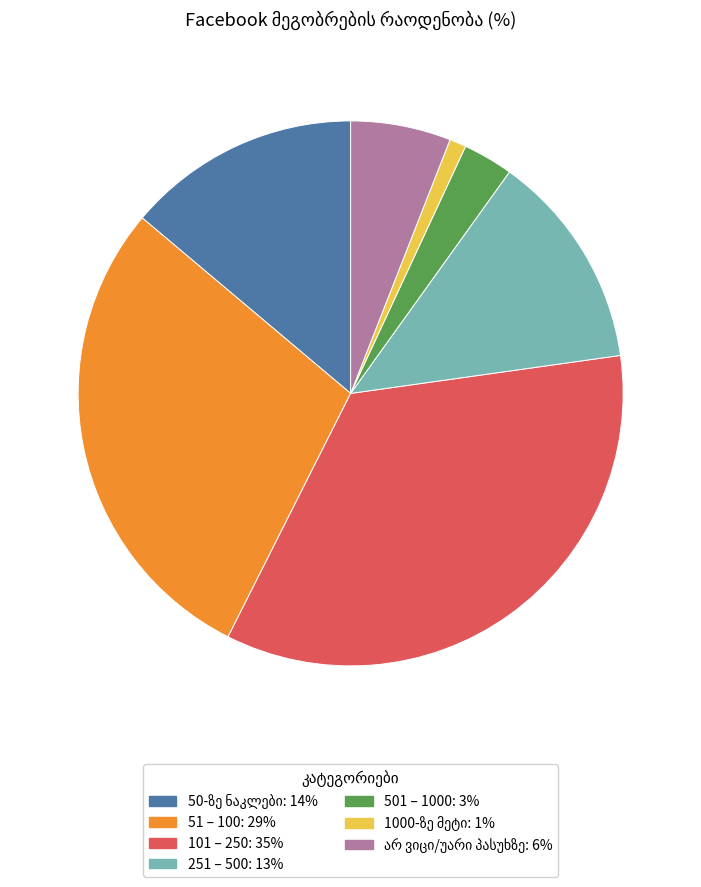

Is there a majority slice in this chart?

No